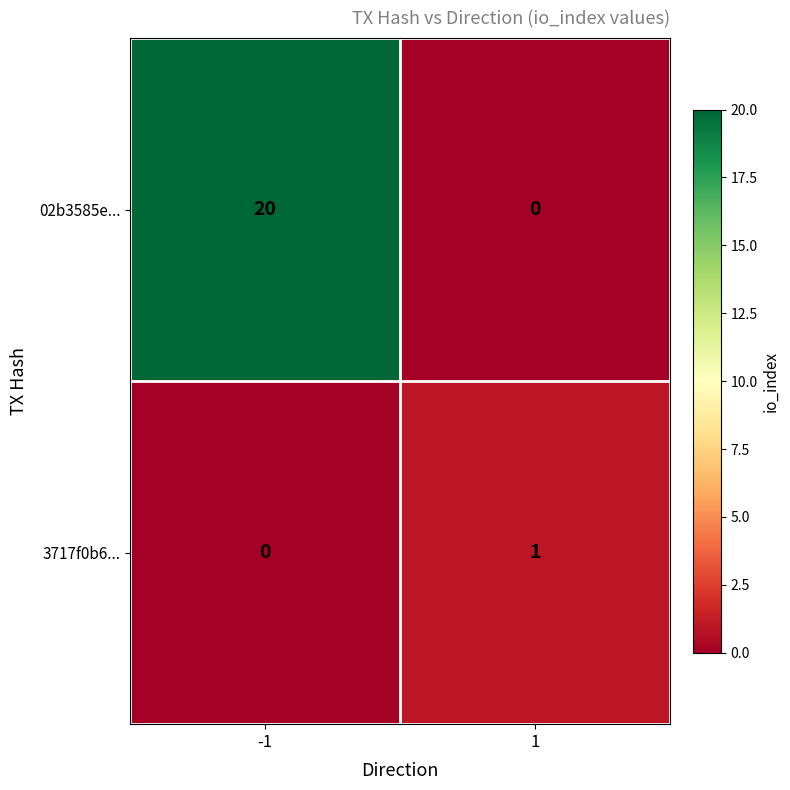

At which category is the sum across all series the highest?

-1